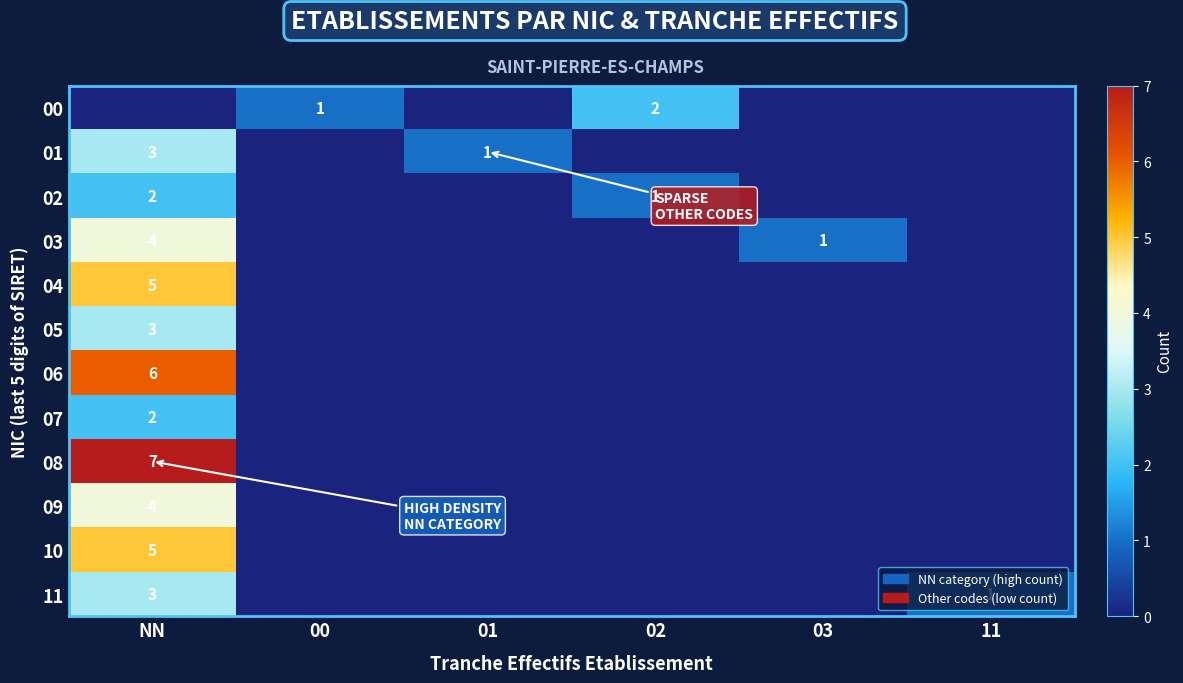

True or false: 11 has a value of 2 at 11.

False